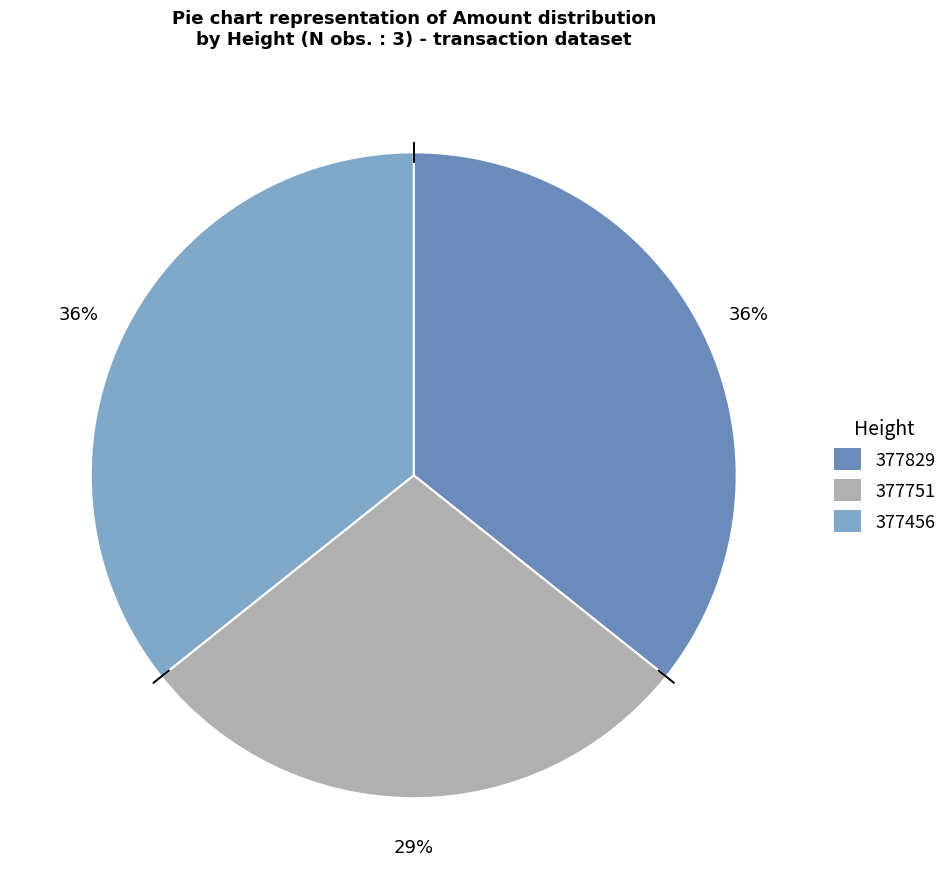

To the nearest percent, what percentage of the pie is 377456?

36%